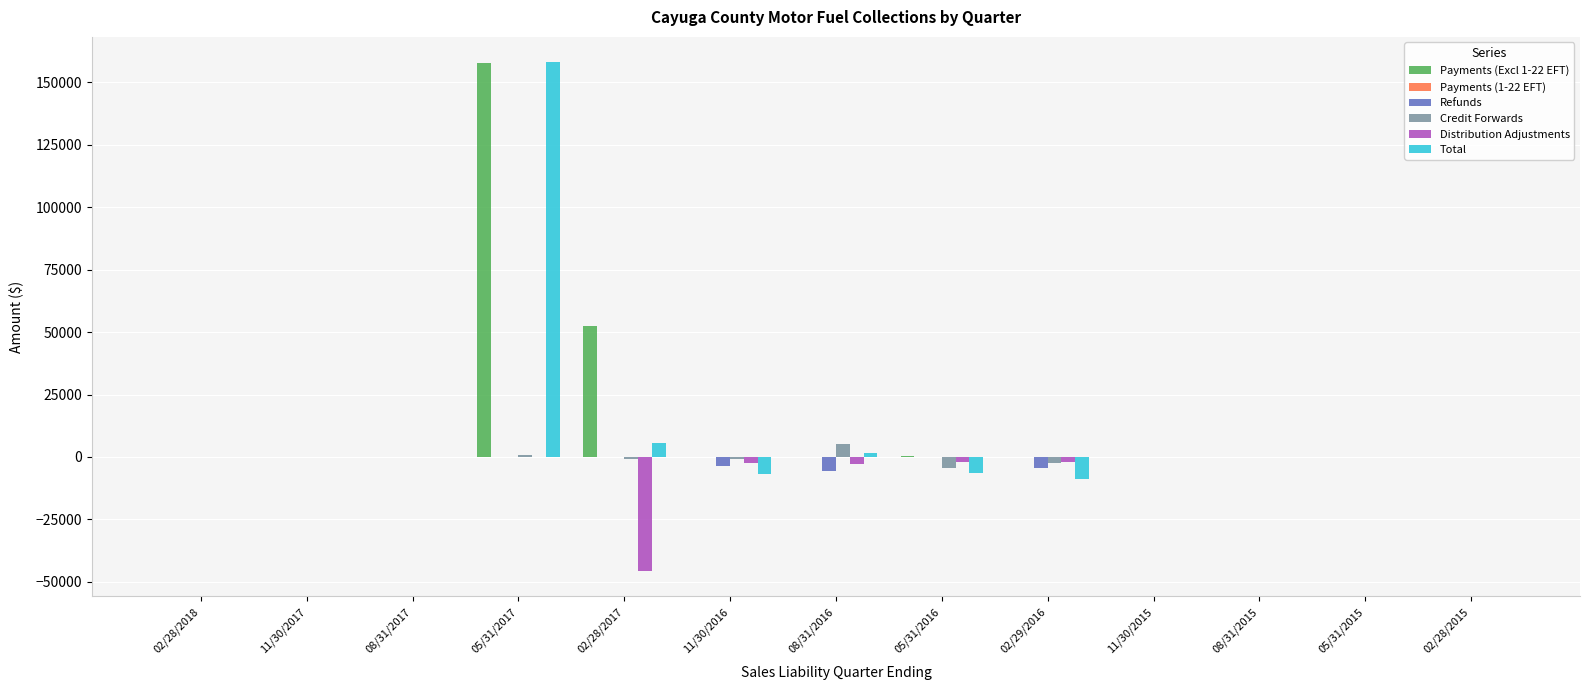

At which category is the sum across all series the highest?

05/31/2017